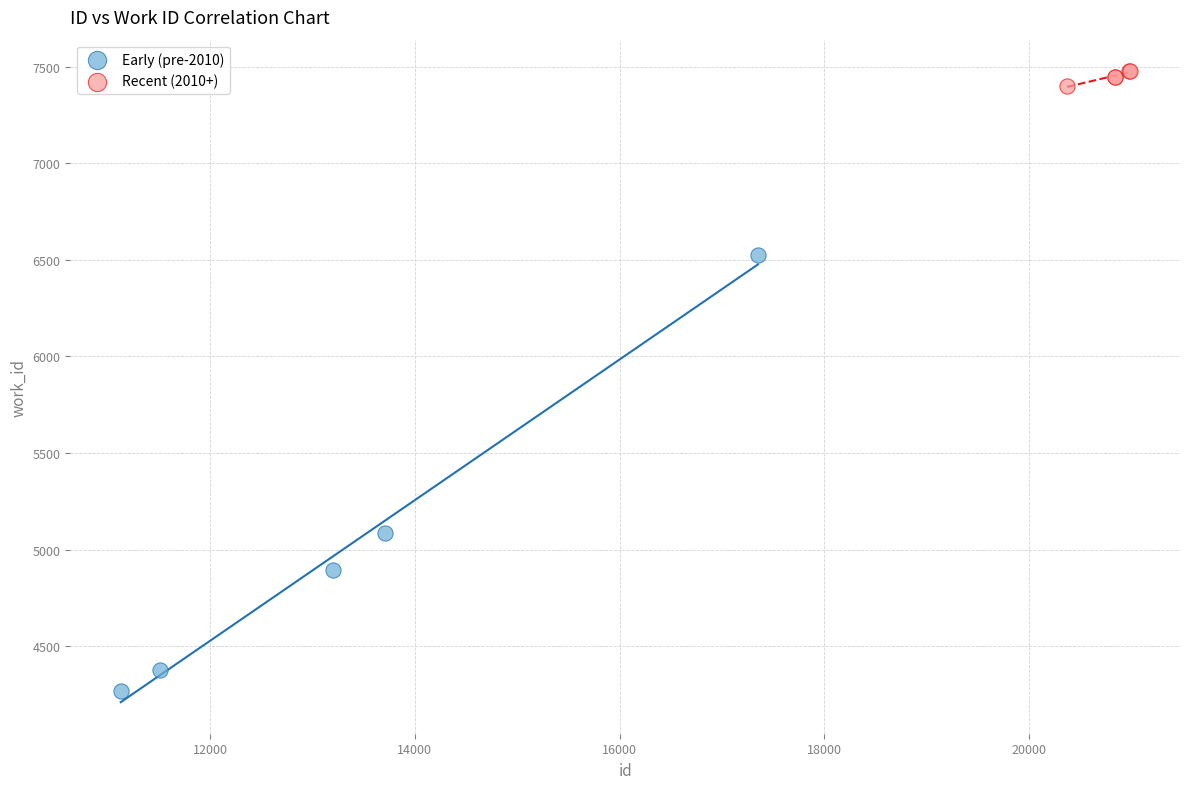

Which series has the widest spread of Y values?

Early (pre-2010)